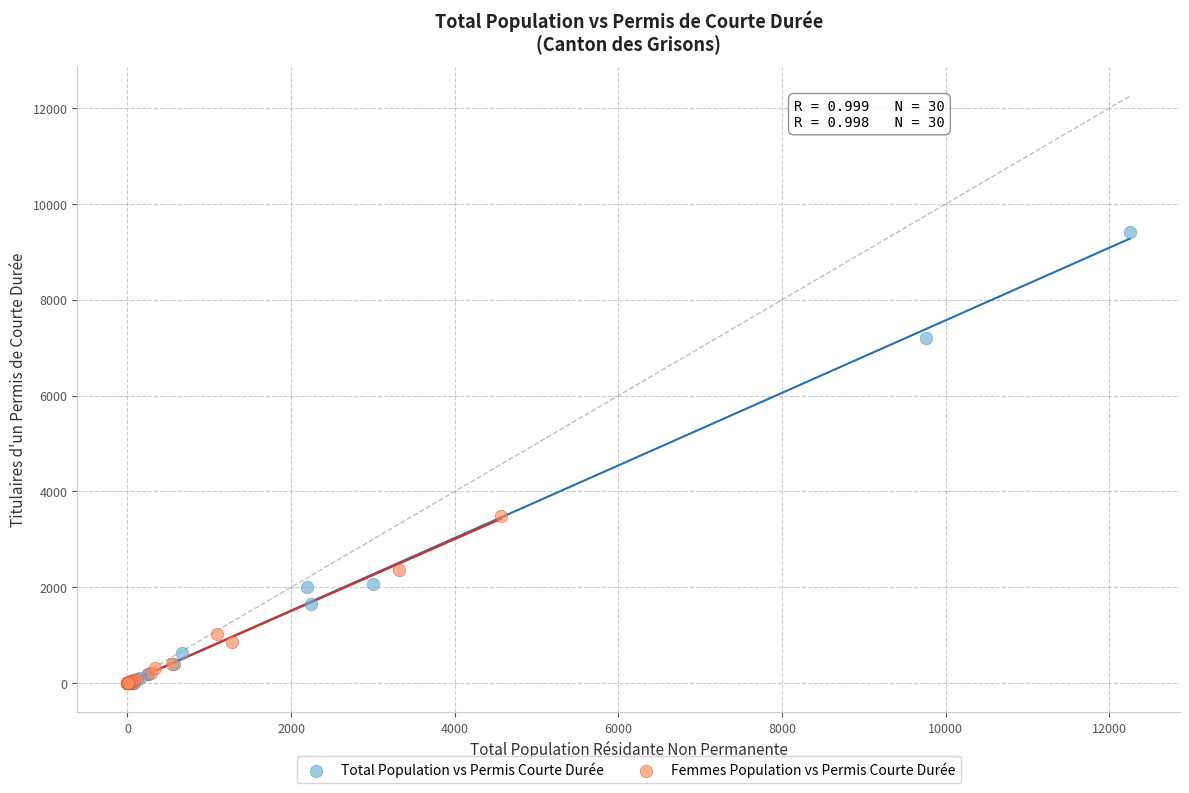

Which series contains the highest Y value?

Total Population vs Permis Courte Durée